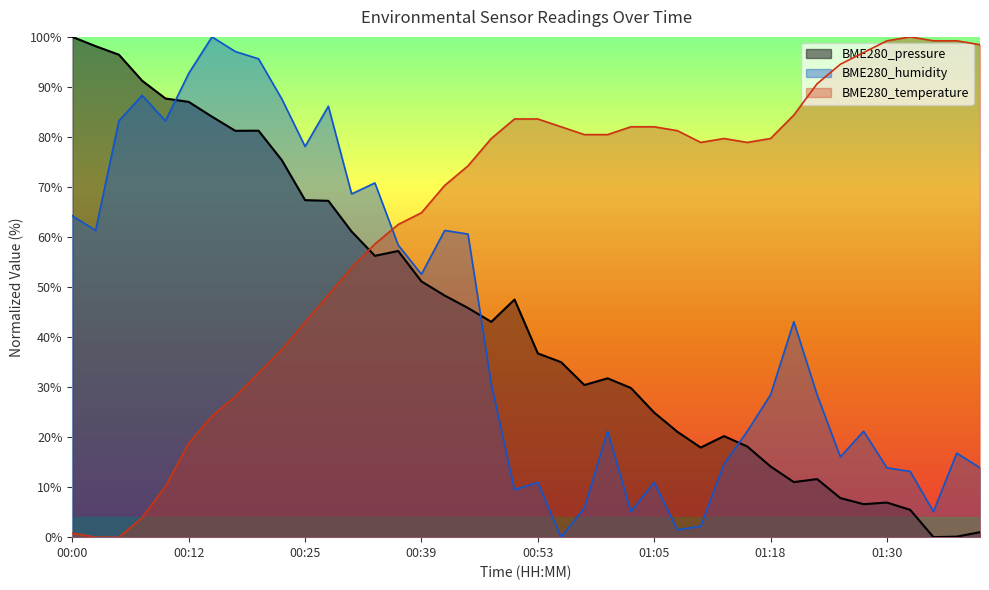

How many interior local peaks does the BME280_temperature series have?

2